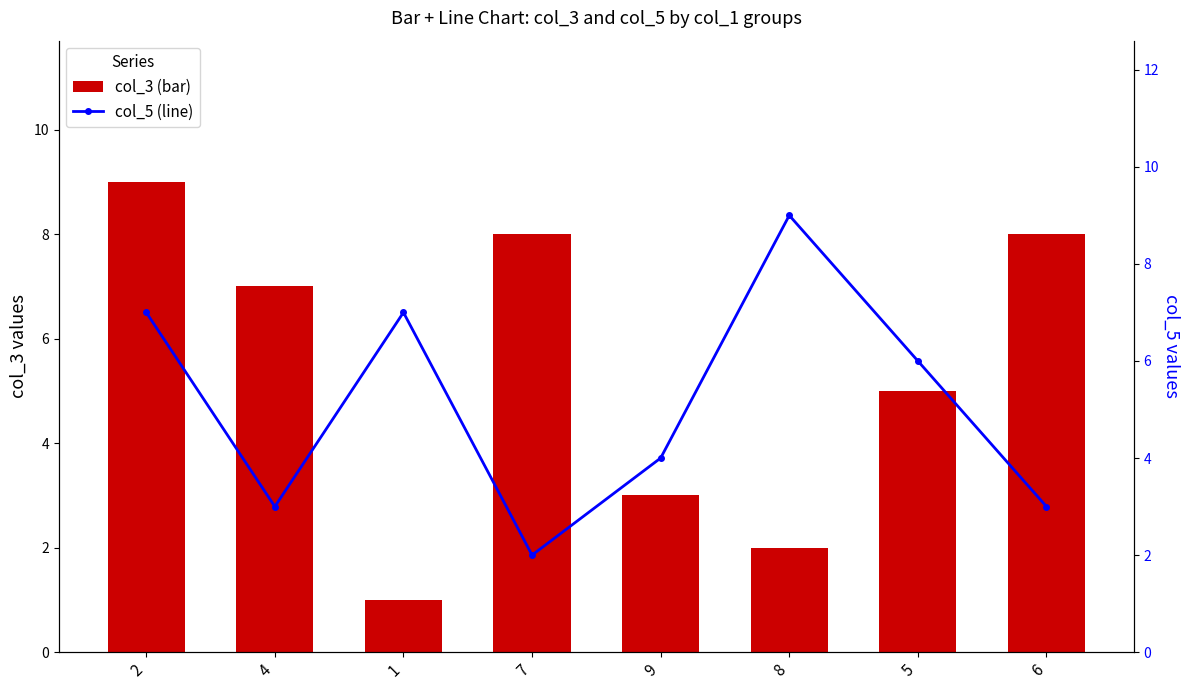

What is the value of the col_3 bar at the 2nd from the left?

7